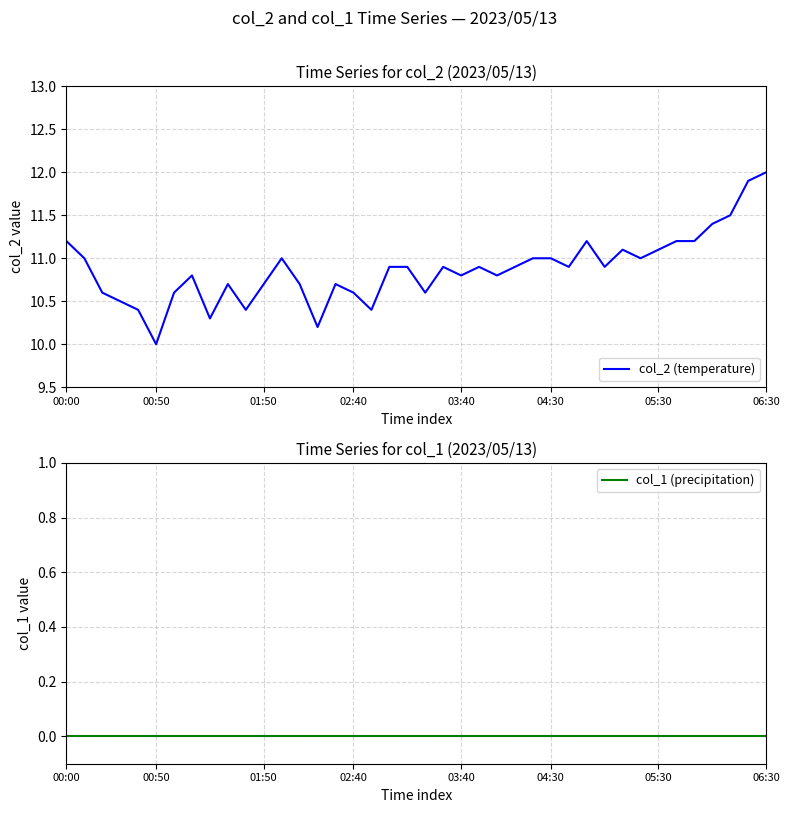

True or false: col_2 (temperature) has a value of 10.8 at 03:40.

True